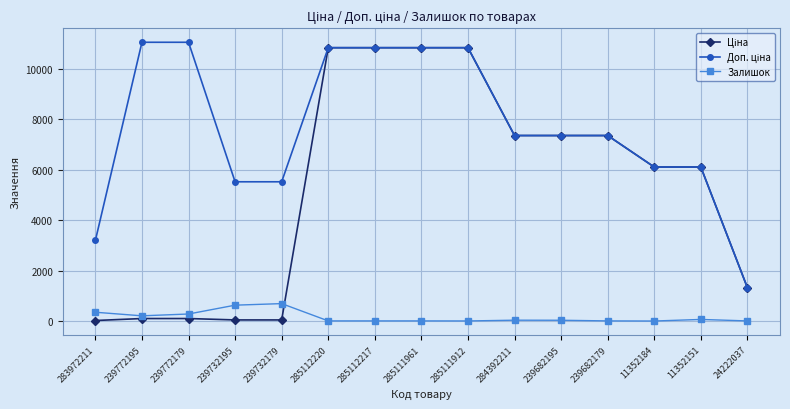

Does the chart display data point markers on the line(s)?

Yes